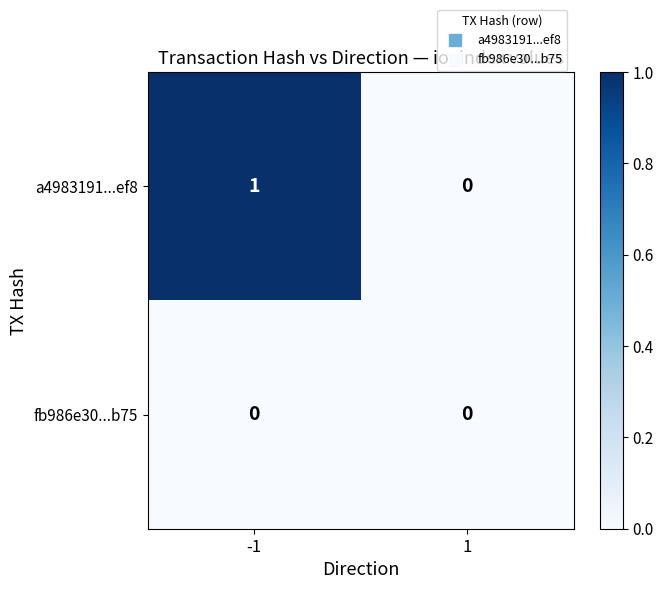

Reading left to right, transcribe all the data shown in this chart.

a4983191...ef8: -1=1	1=0
fb986e30...b75: -1=0	1=0